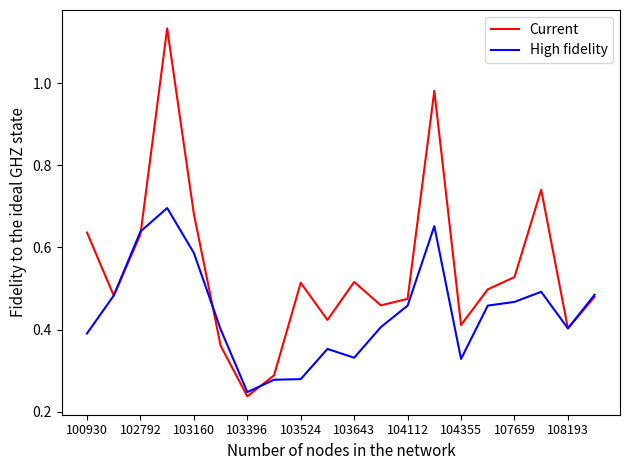

Which series has the largest total across all categories?

Current